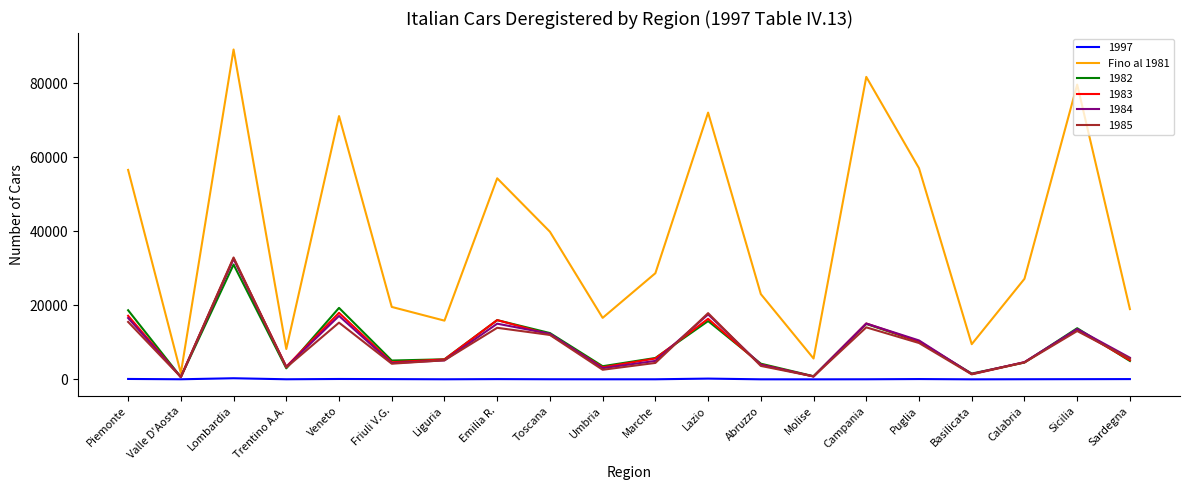

What is the smallest value displayed?

3